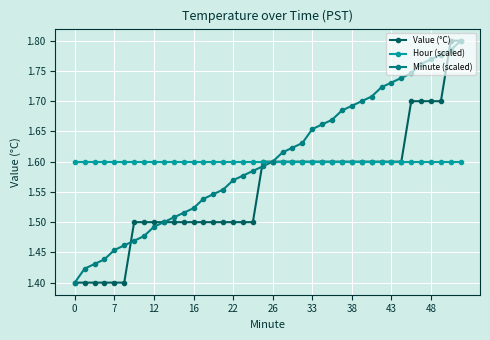

How many lines are shown in the chart?

3